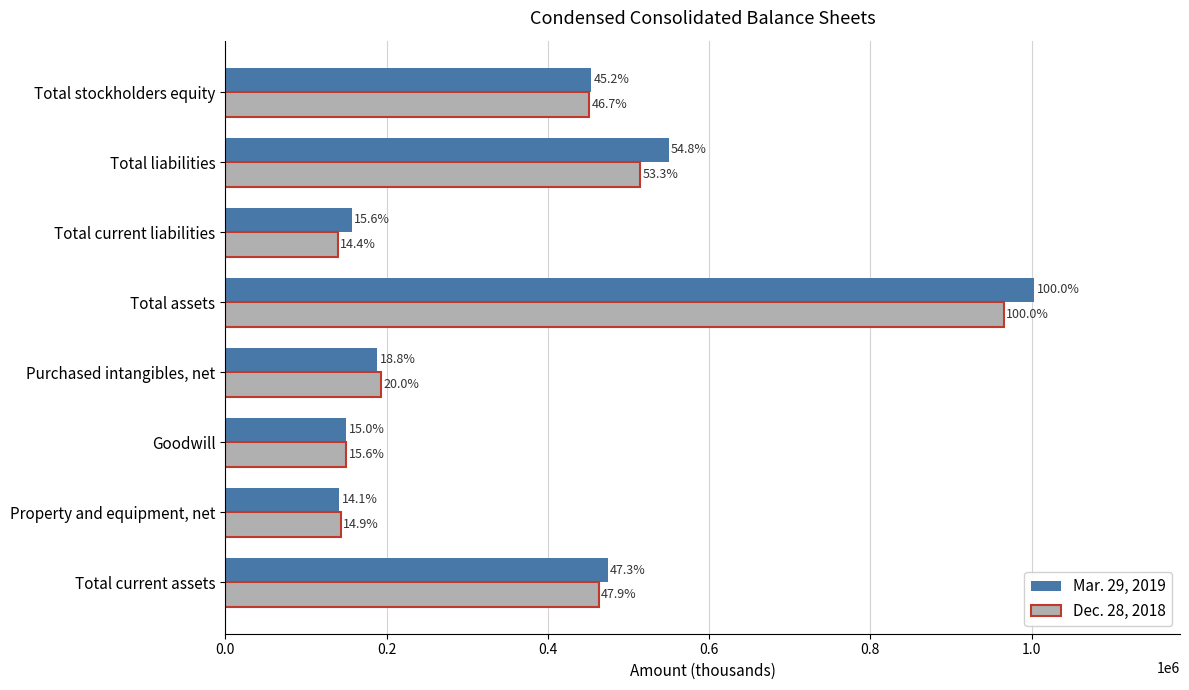

Reading left to right, what are all the values shown in this chart?

Mar. 29, 2019: 474100	141082	150226	188653	1003245	156693	549716	453529
Dec. 28, 2018: 462925	143459	150226	193507	965477	139298	514489	450988